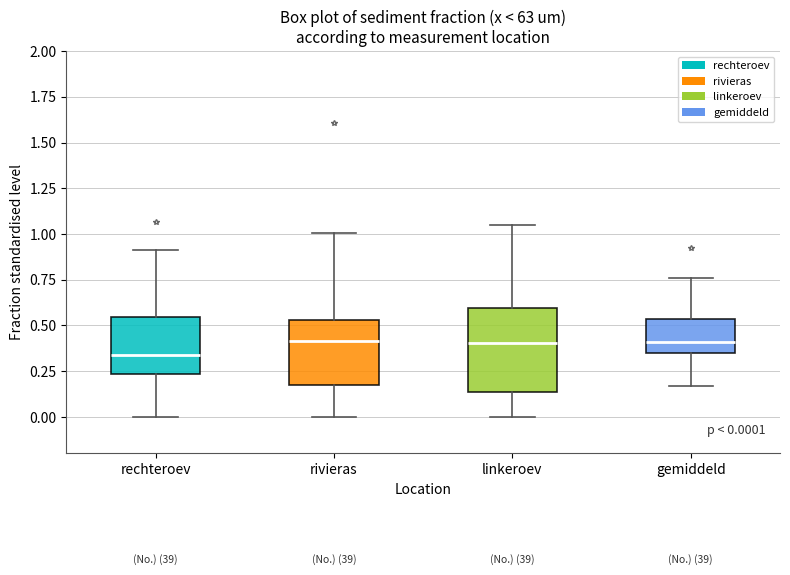

Which box is the tallest, from its lower edge to its upper edge?

linkeroev